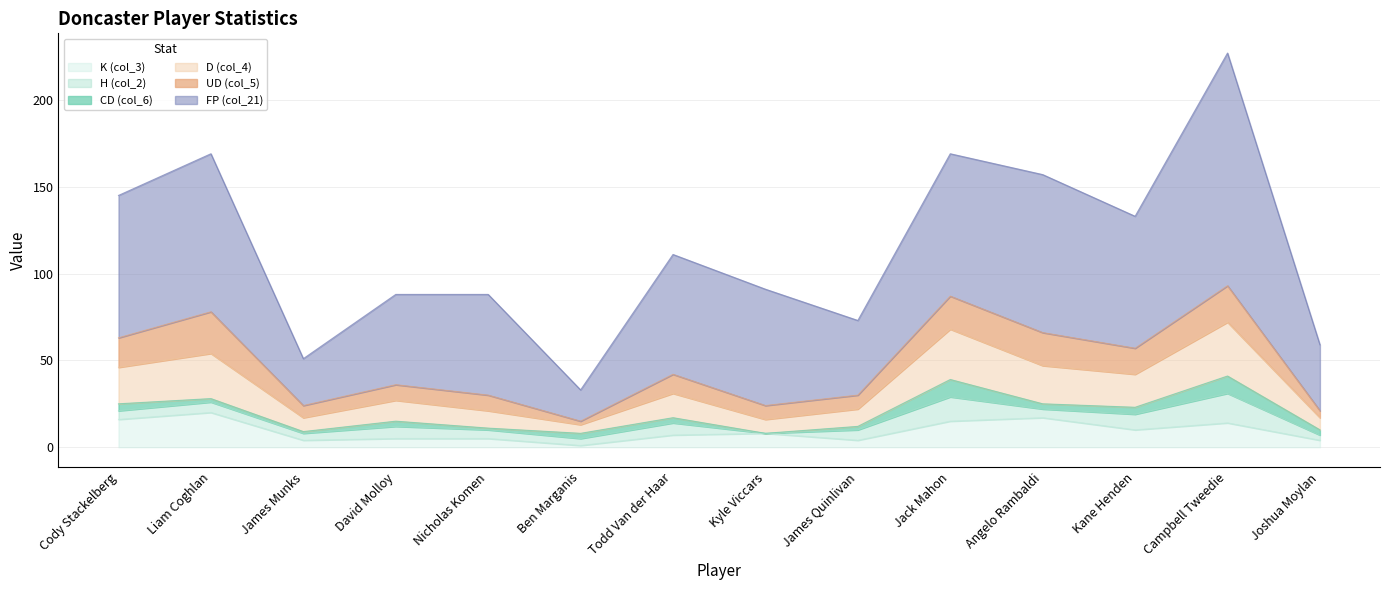

Which series has the widest spread of values?

FP (col_21)